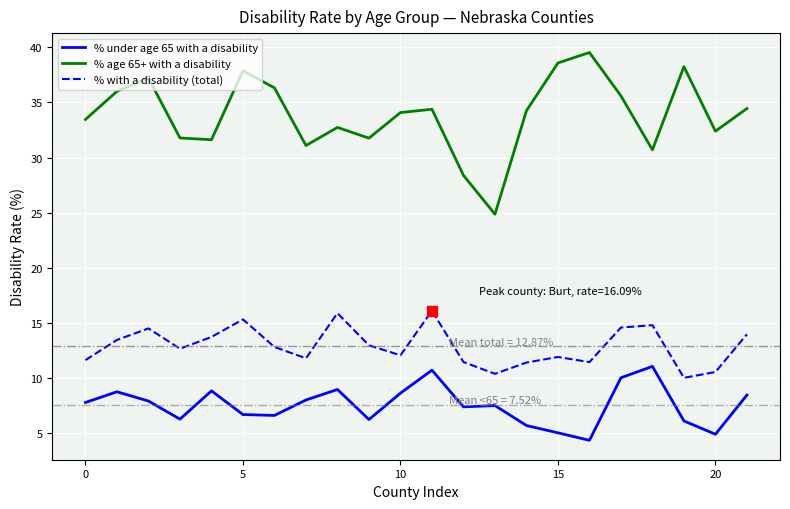

Which series has the largest total across all categories?

% age 65+ with a disability